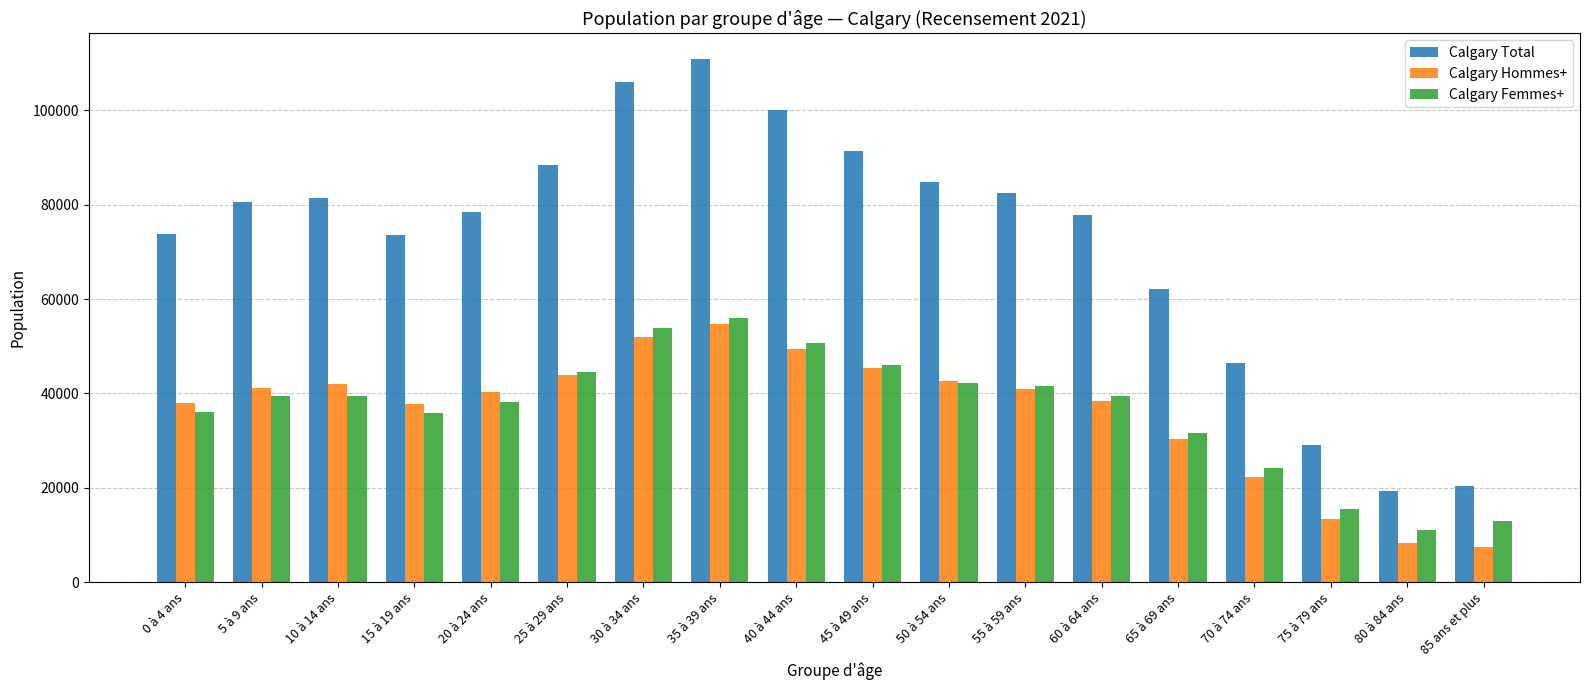

At which label is Calgary Total closest to 65085?

65 à 69 ans